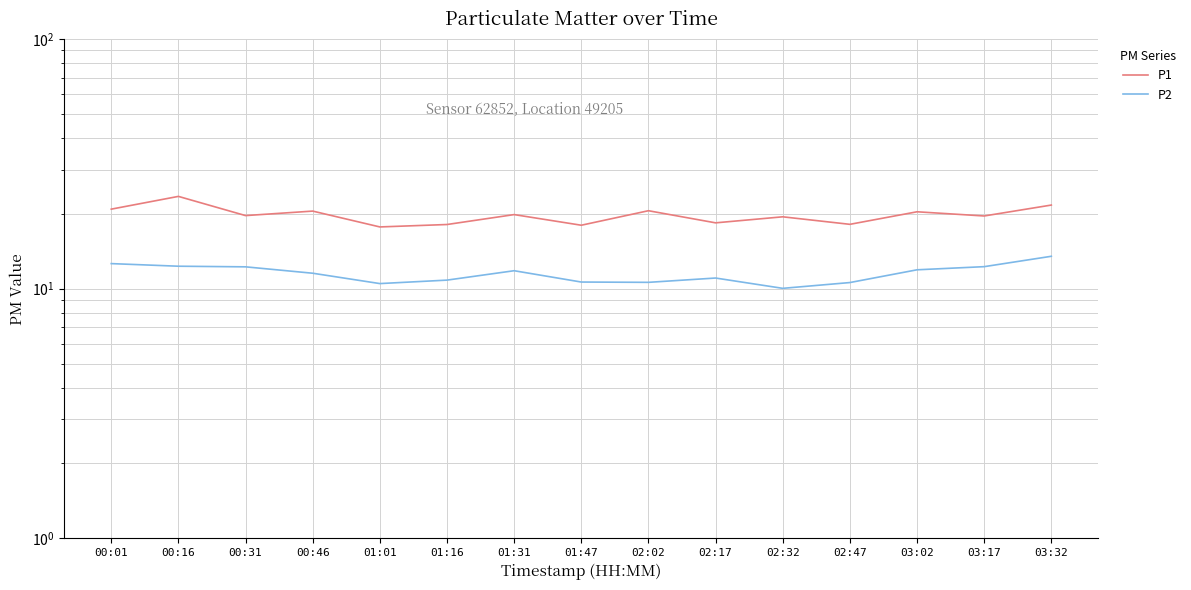

What is the maximum value for P1?

23.4